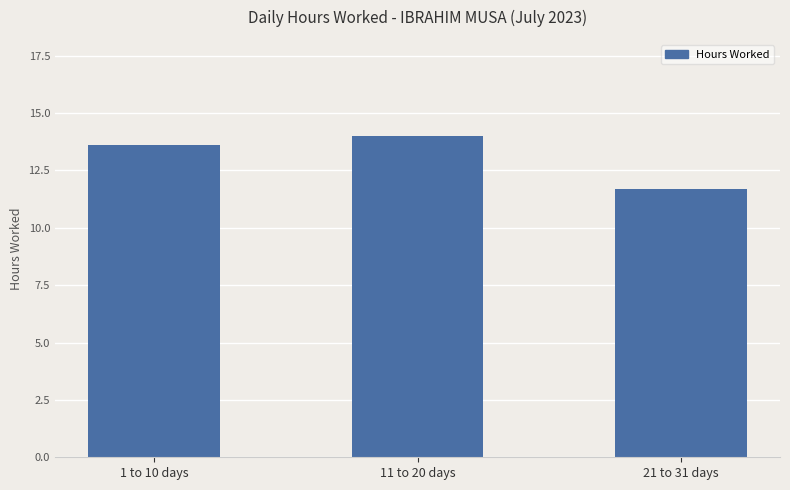

Read the value at 11 to 20 days.

14.0